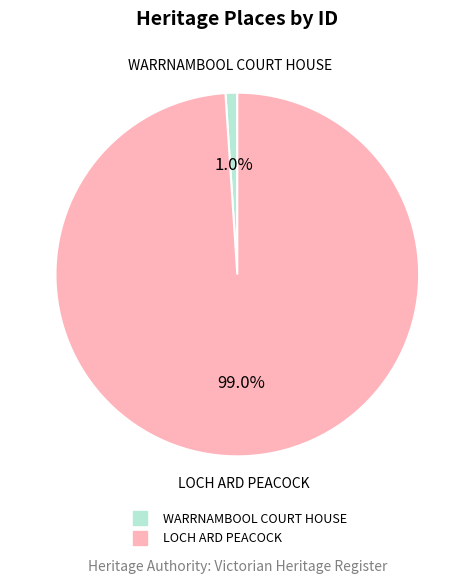

Is the sum of LOCH ARD PEACOCK and WARRNAMBOOL COURT HOUSE greater than half?

Yes